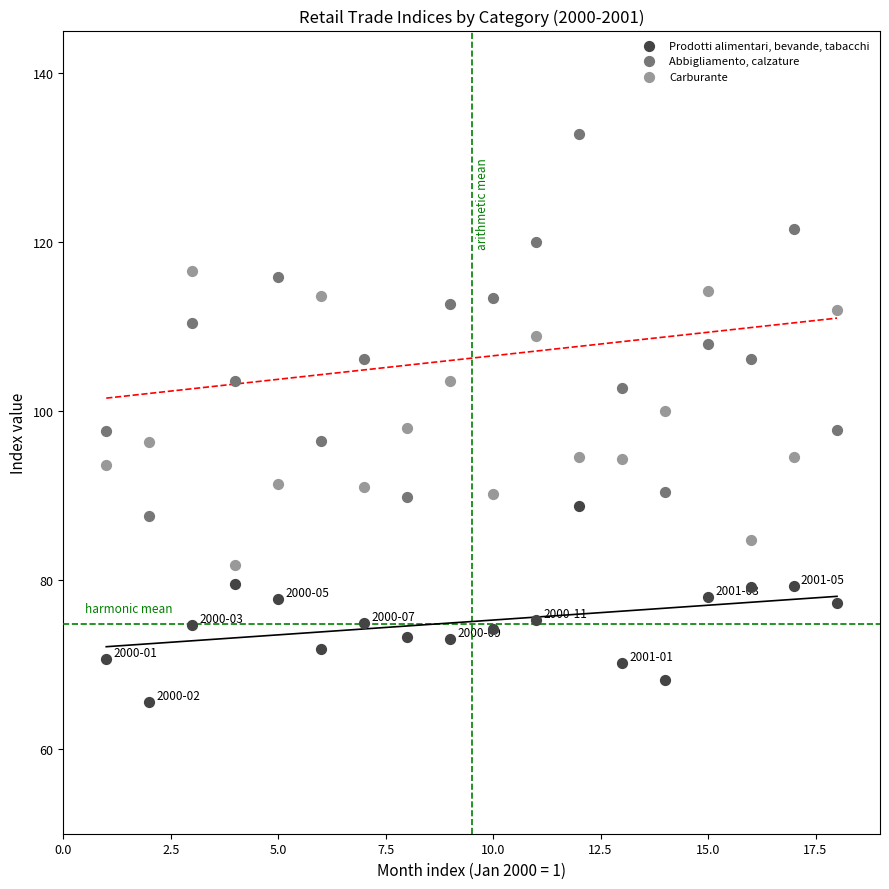

Which series contains the highest Y value?

Abbigliamento, calzature